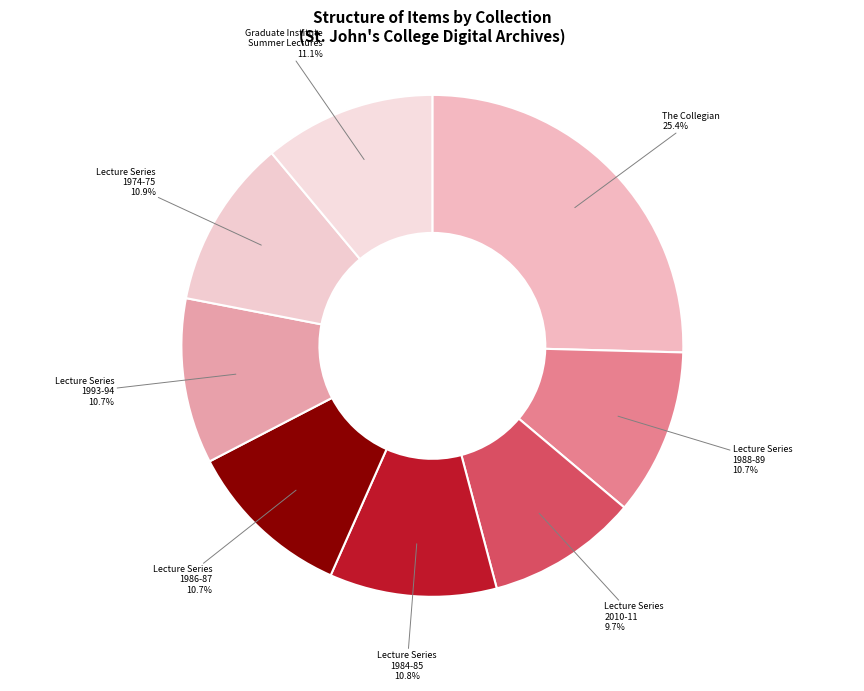

Do Lecture Series 2010-11 and The Collegian together represent more than half of the pie?

No